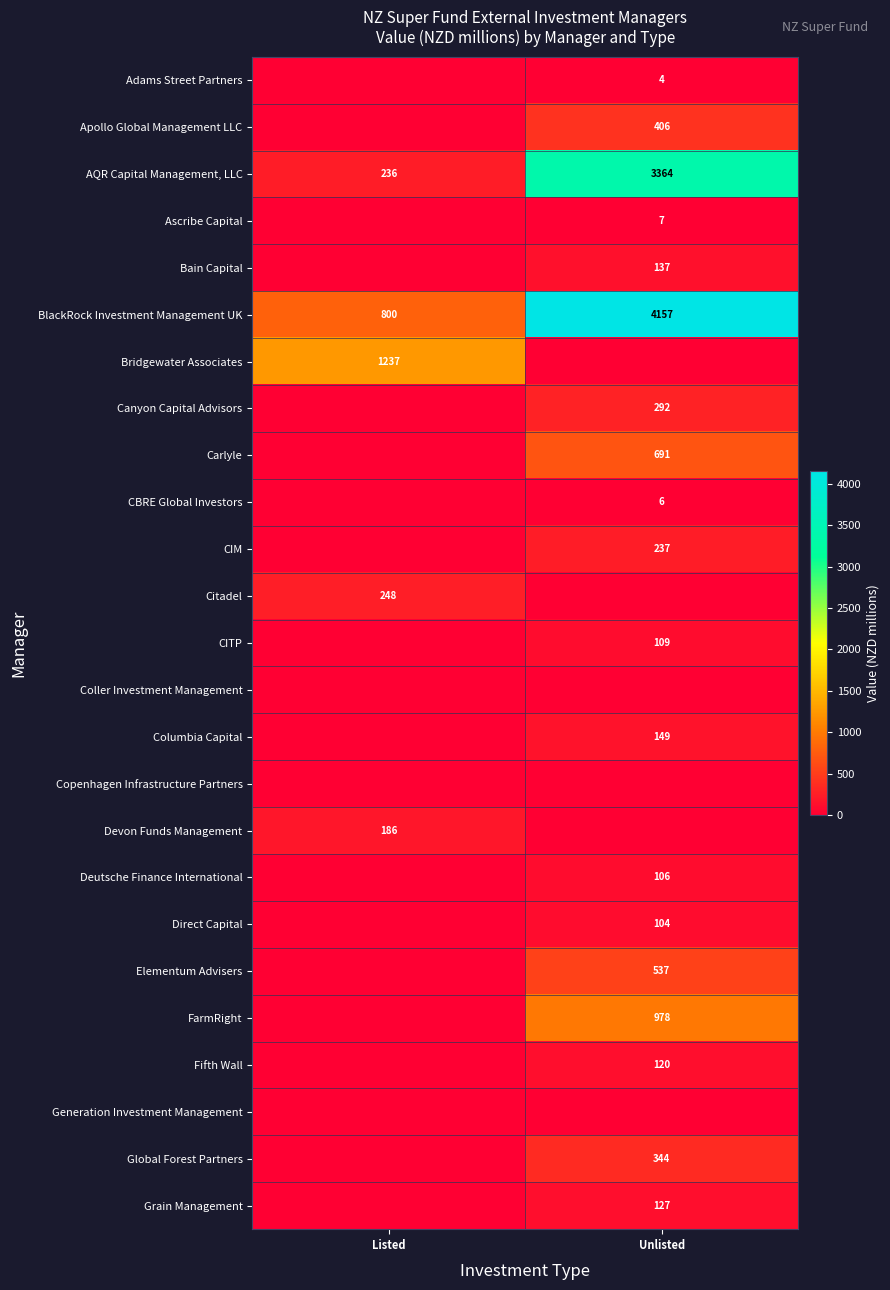

Between Unlisted and Listed, which is larger?

Unlisted